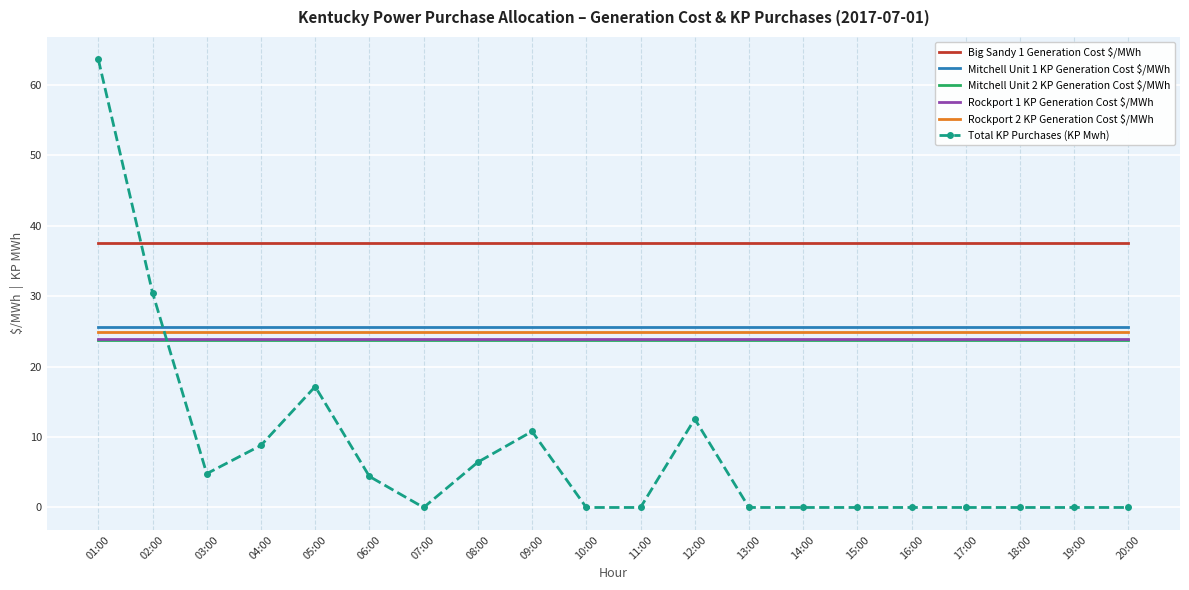

True or false: Big Sandy 1 Generation Cost $/MWh has a value of 37.6 at 08:00.

True